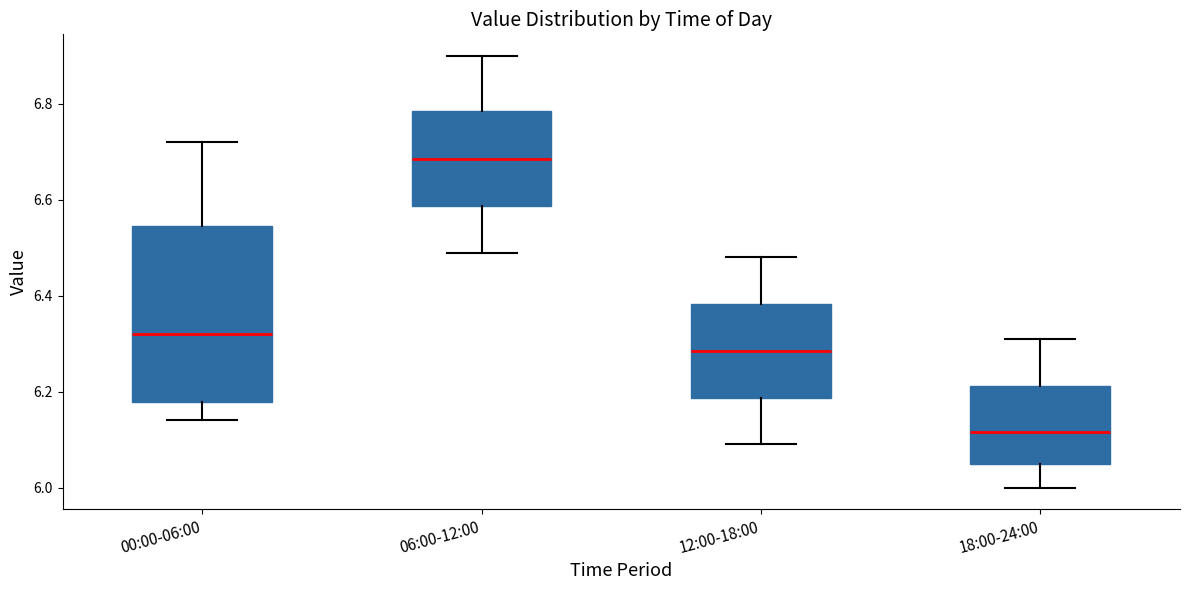

Reading left to right, read every box against the y-axis: the position of its median line, the range the box covers, and the ends of its whiskers. The values are not printed on the chart, so give them approximately, as read against the axis.

00:00-06:00: median 6.32, box 6.18 to 6.54, whiskers 6.14 to 6.72
06:00-12:00: median 6.68, box 6.58 to 6.78, whiskers 6.50 to 6.90
12:00-18:00: median 6.28, box 6.18 to 6.38, whiskers 6.10 to 6.48
18:00-24:00: median 6.12, box 6.06 to 6.22, whiskers 6.00 to 6.32